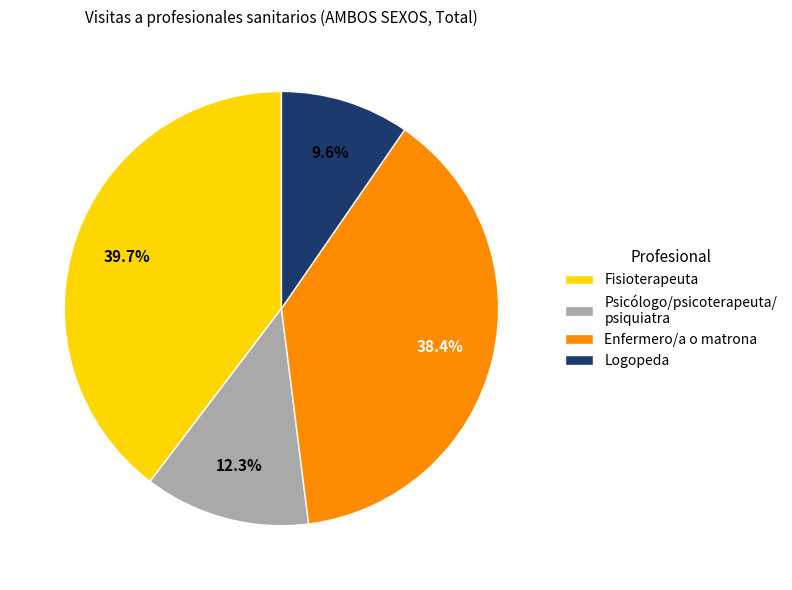

What is the ratio of the value at Enfermero/a o matrona to the value at Logopeda?

4.0